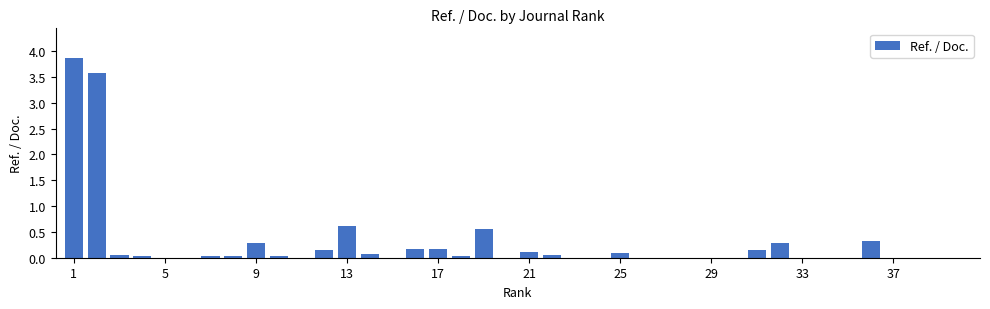

What is the sum of all values?

10.7